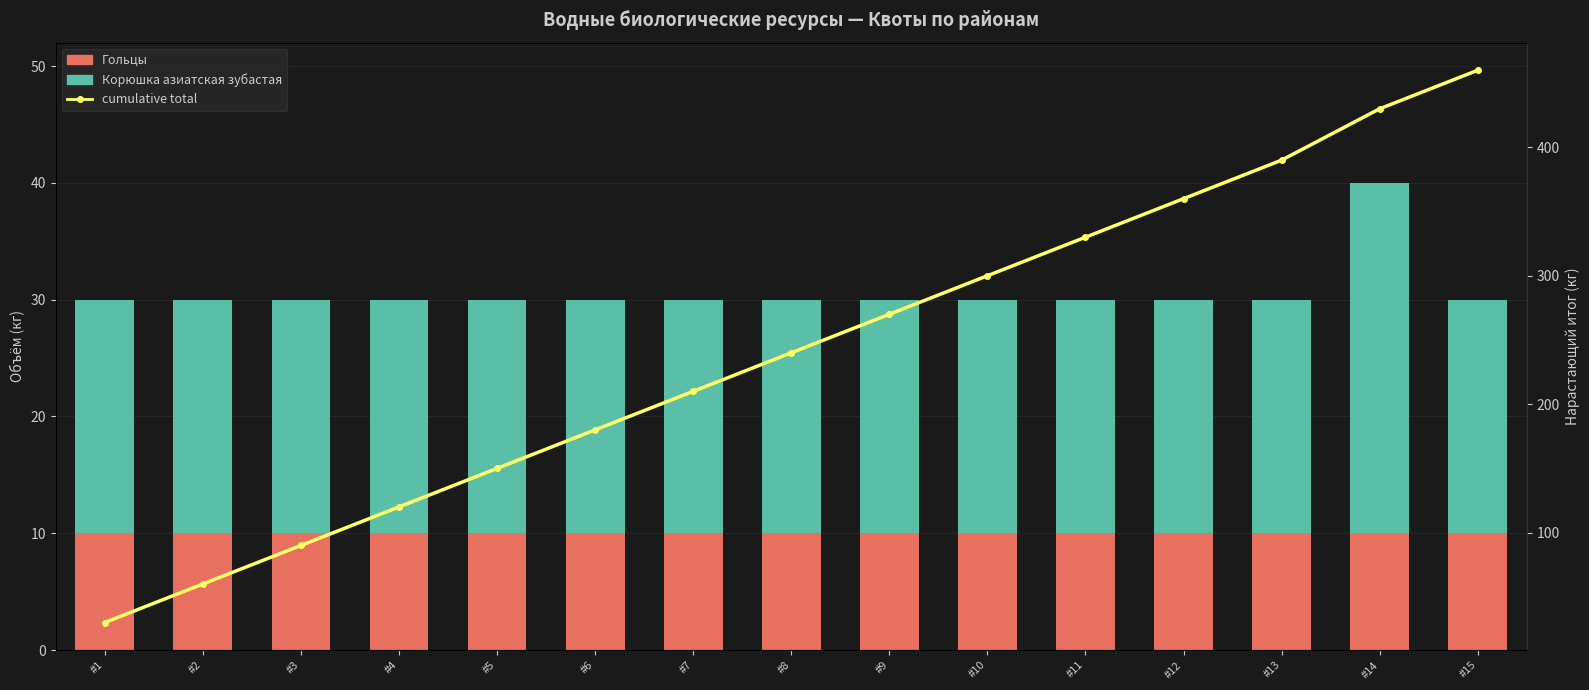

The value of Корюшка азиатская зубастая at #2 is 20. True or false?

True